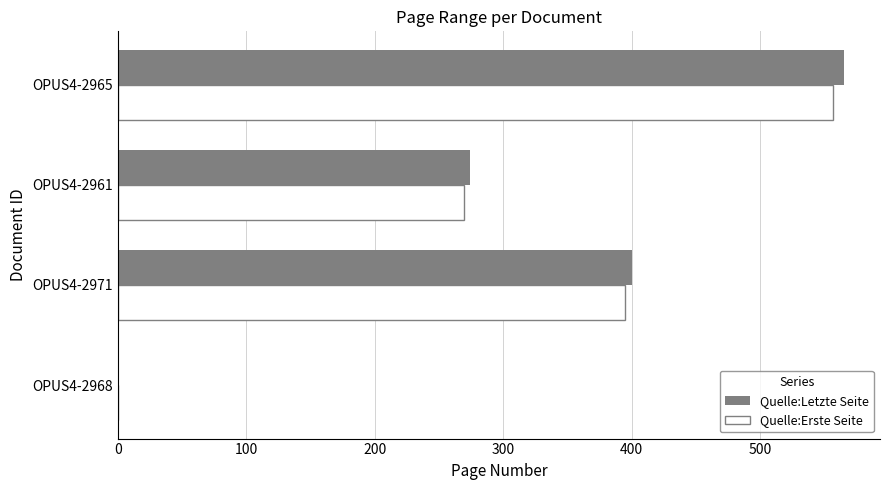

Count the number of categories in the chart.

4